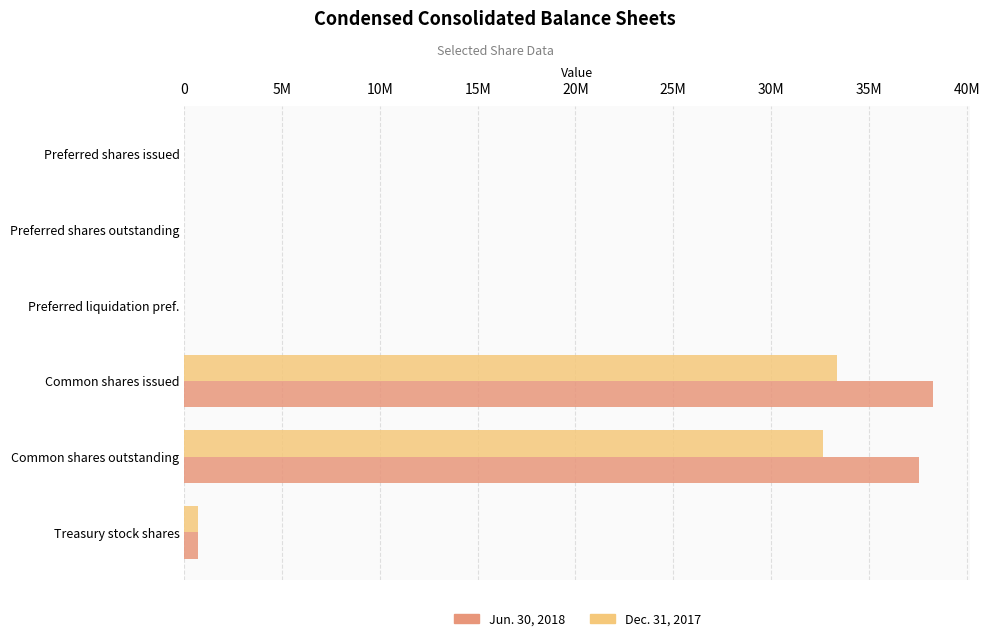

At how many categories does at least one series exceed 6349070?

2